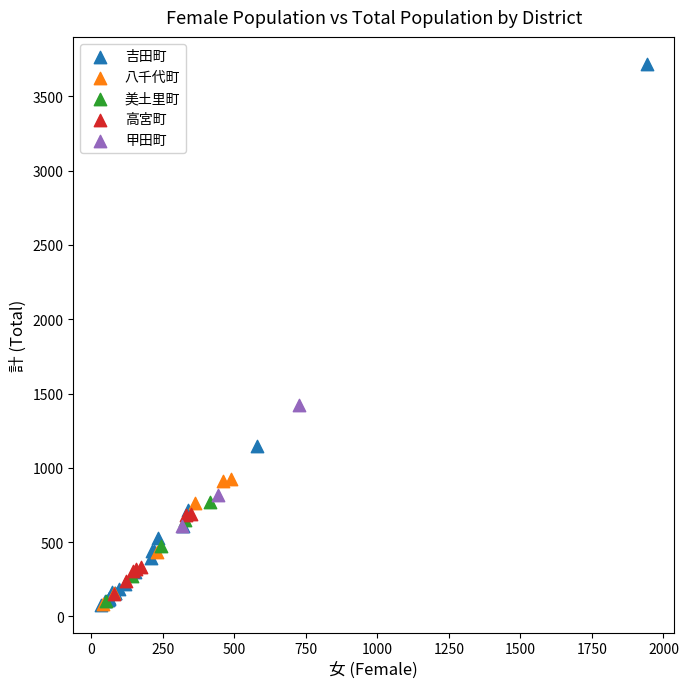

Which series reaches the maximum Y coordinate?

吉田町